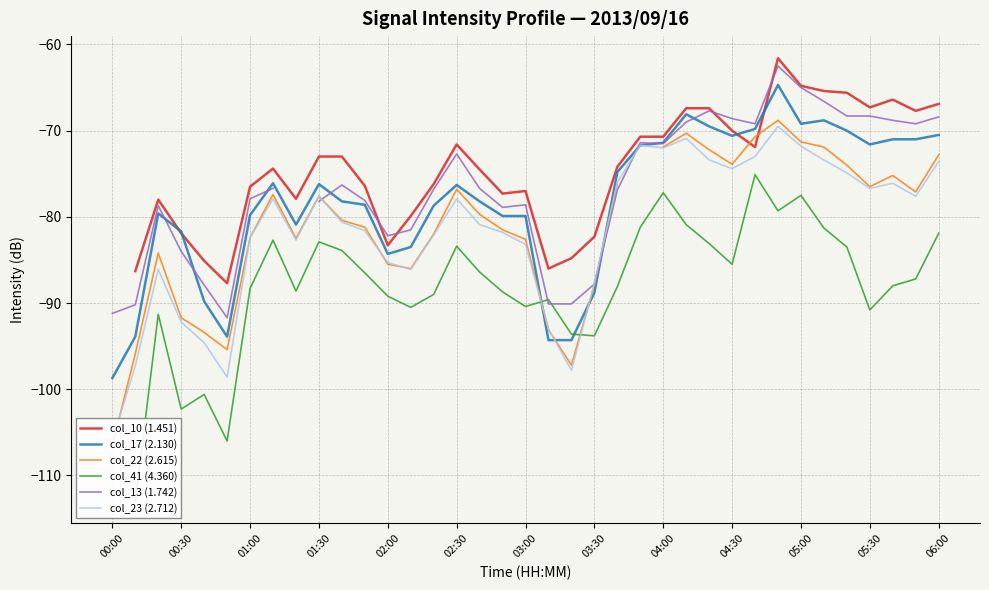

Which category has the lowest value in the col_17 (2.130) series?

00:00